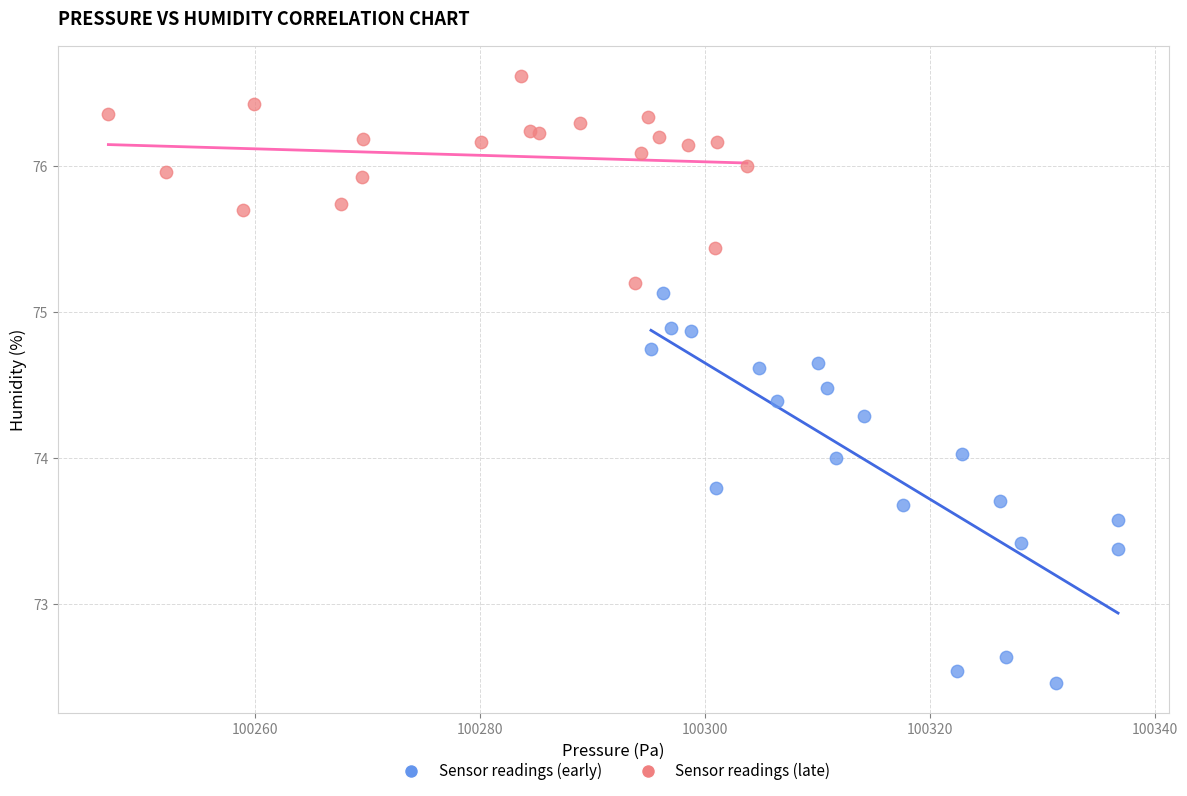

Which series reaches the minimum Y coordinate?

Sensor readings (early)